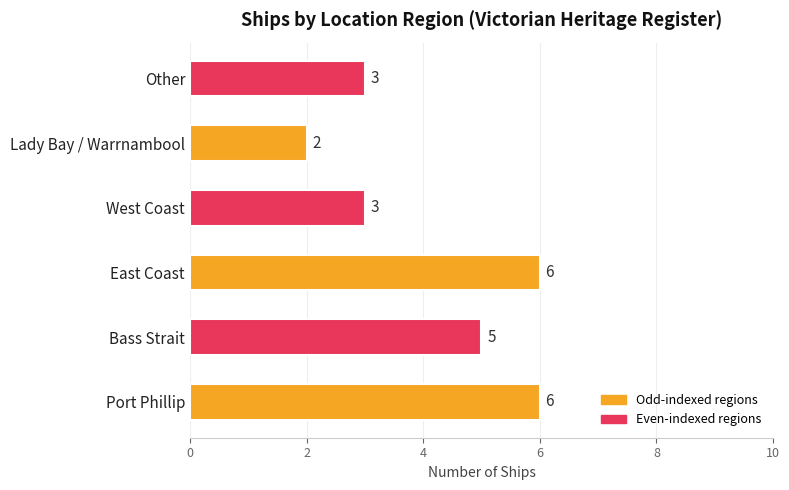

What is the ratio of the value at West Coast to the value at Bass Strait?

0.6